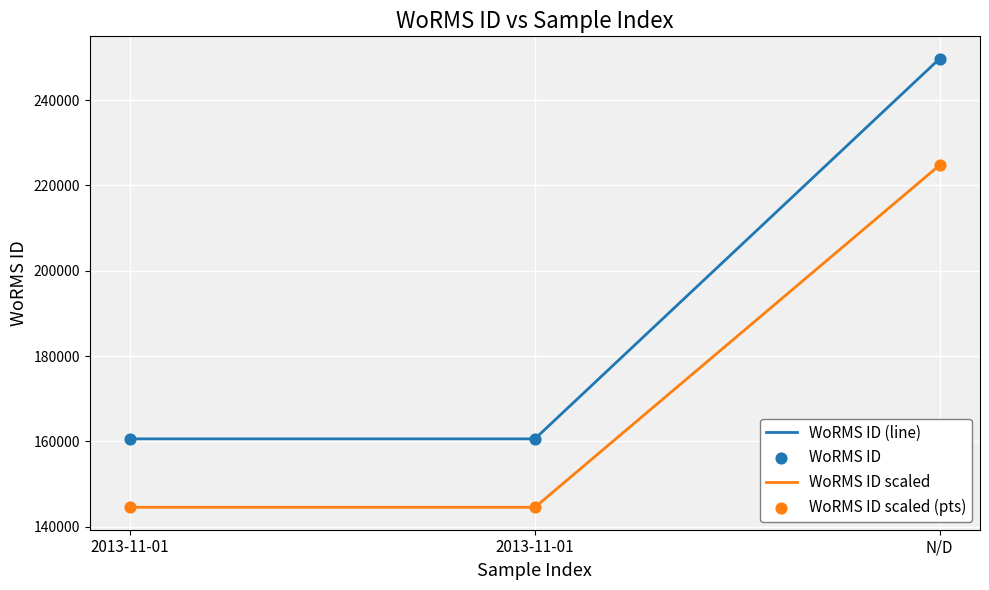

What is the total value across all series at 2013-11-01?

610143.2